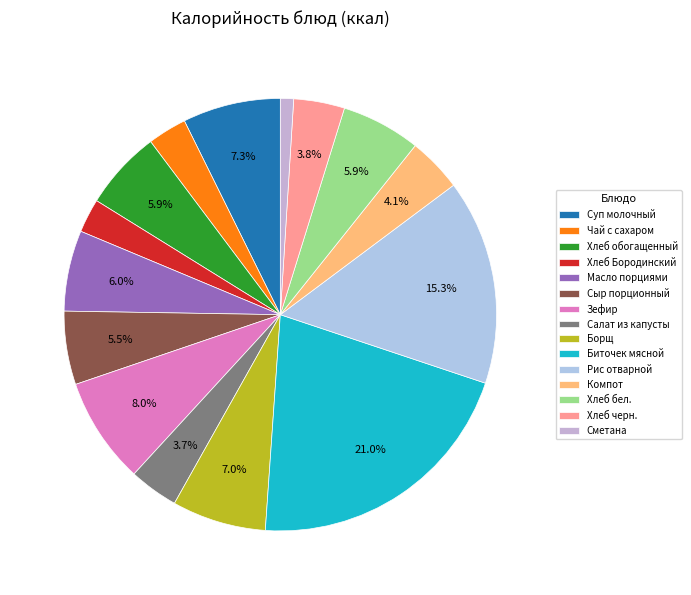

To the nearest percent, what portion does Чай с сахаром represent?

3%